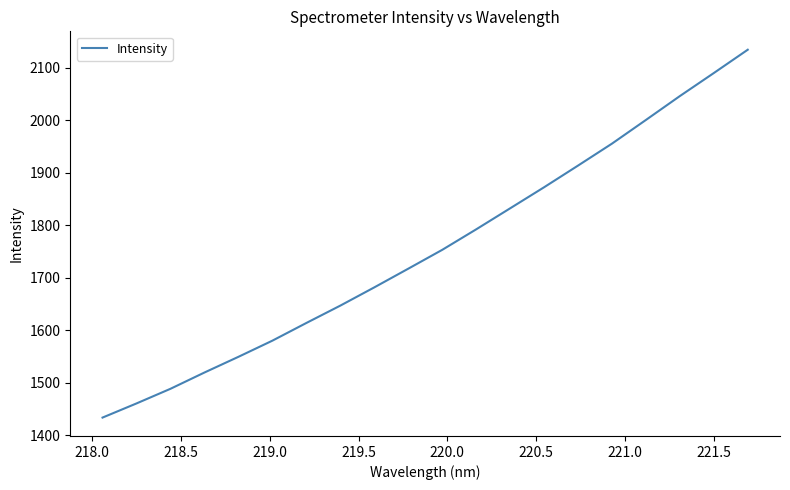

Does the chart display data point markers on the line(s)?

No